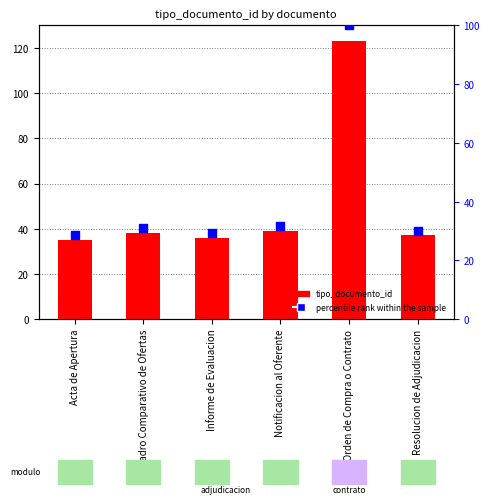

Which series has the largest Y range (max minus min)?

tipo_documento_id